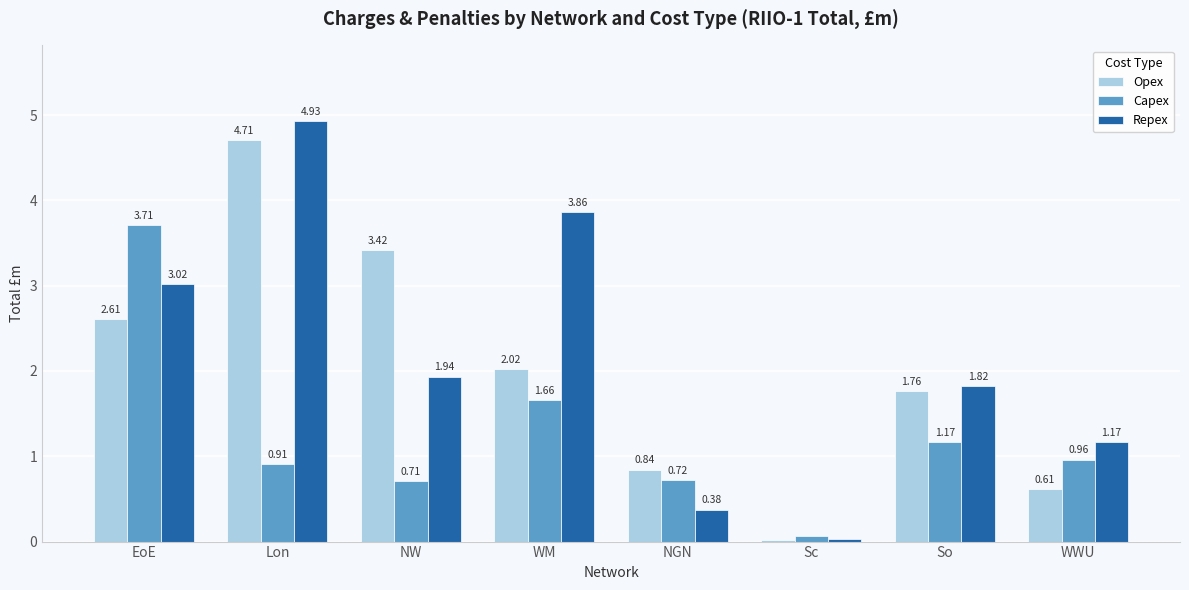

What is the sum of all Repex values?

17.1